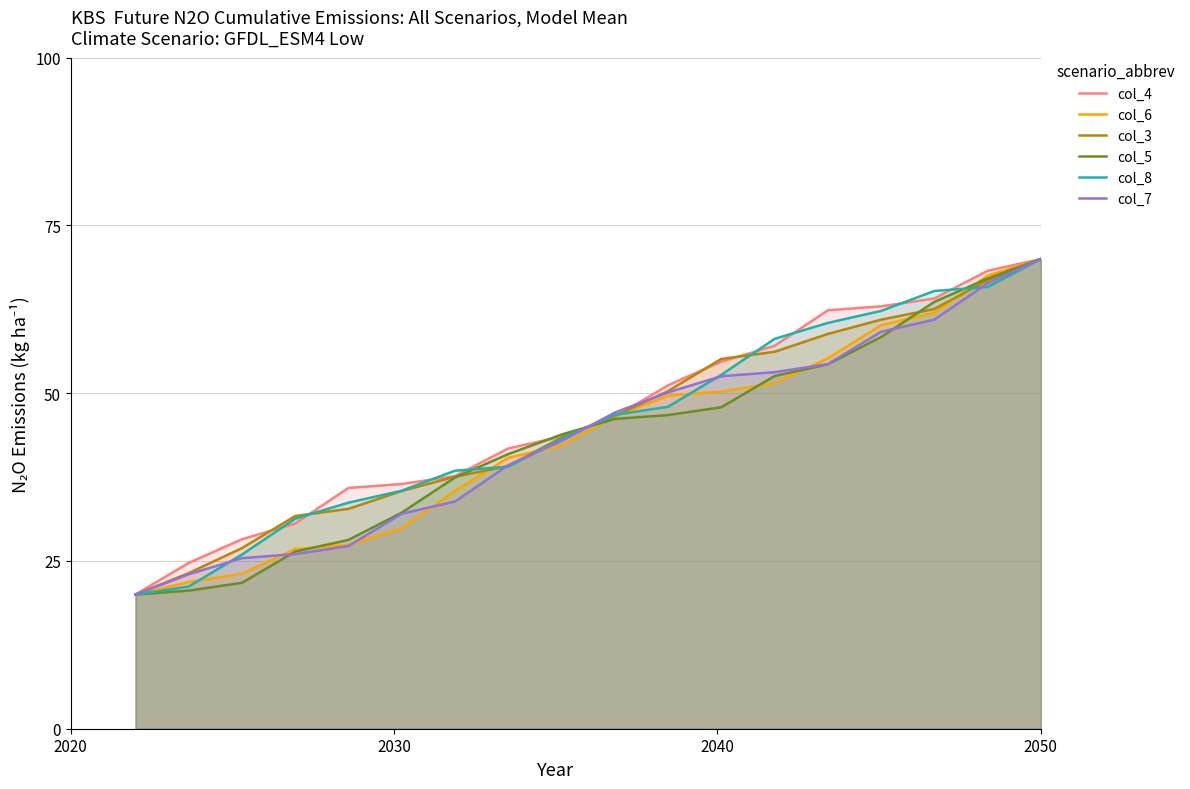

What is the greatest value displayed?

70.0